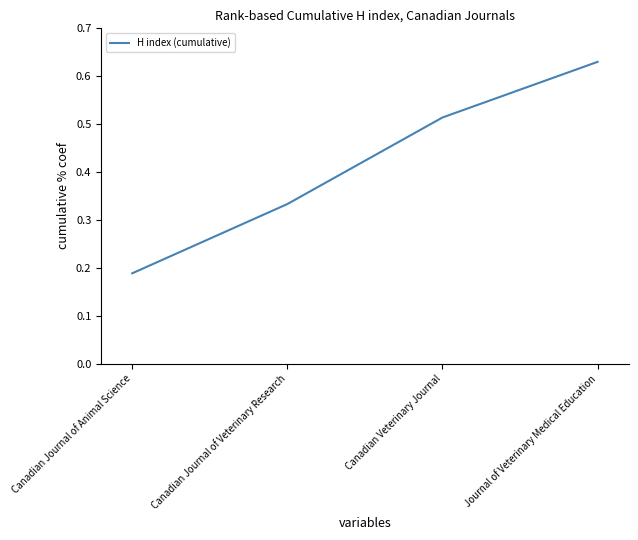

Is it true that the value at Canadian Journal of Veterinary Research is 0.1?

False